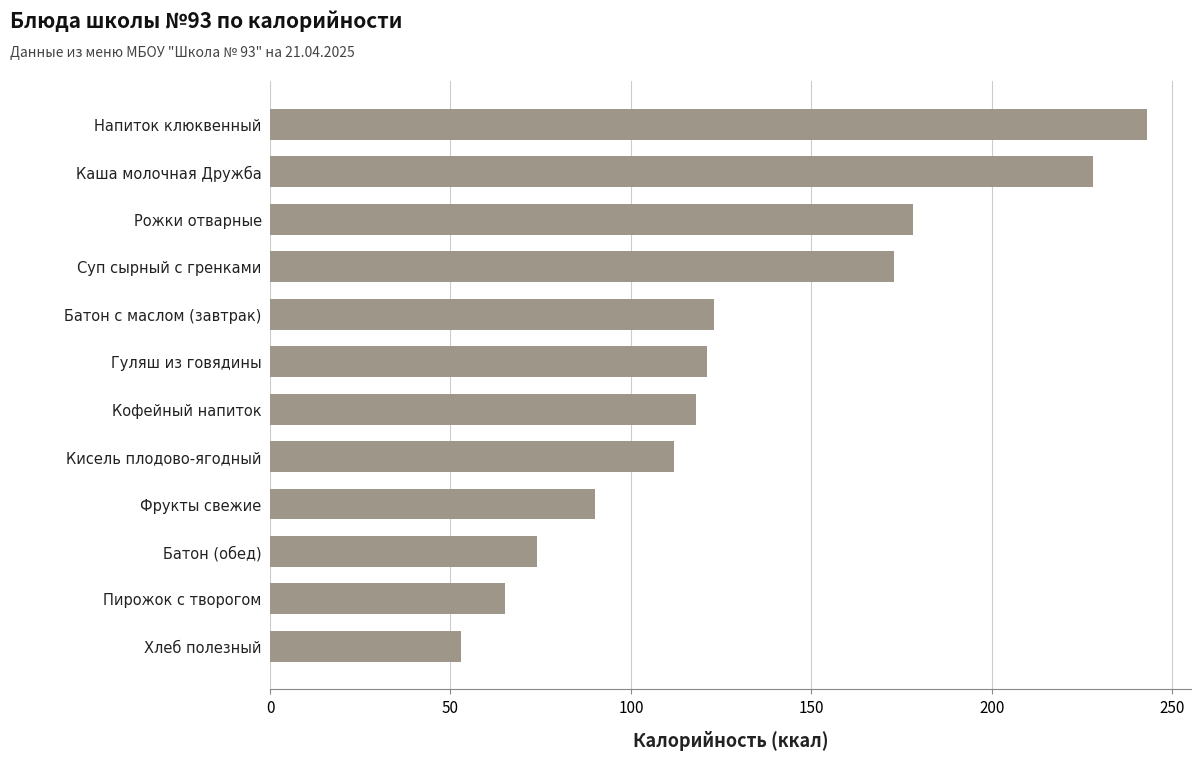

What is the sum of all values?

1578